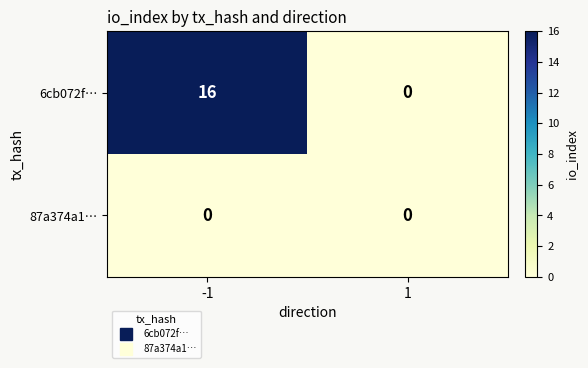

Rank the series by their average value, from lowest to highest.

87a374a1…, 6cb072f…